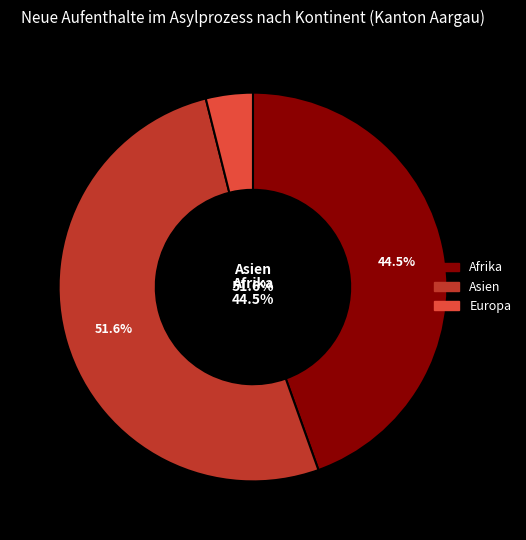

To the nearest percent, what percentage of the pie is Europa?

4%